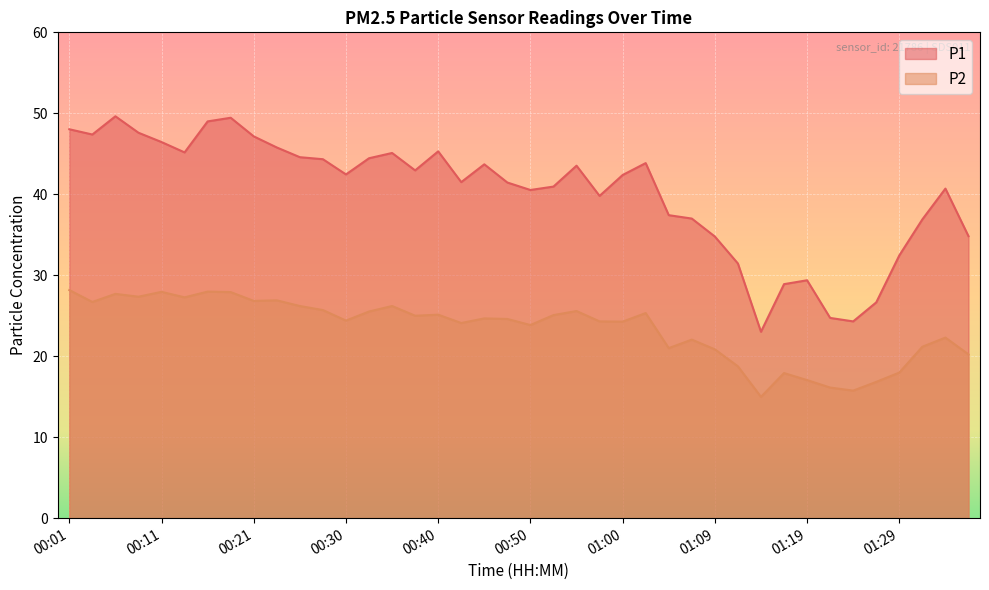

What is the total value across all series at 00:13?

72.4